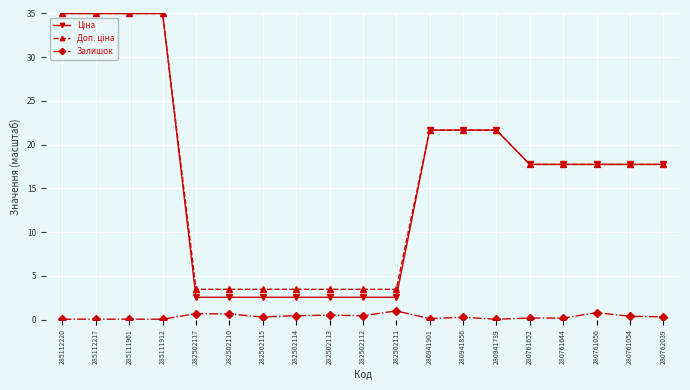

At how many categories does at least one series exceed 3?

19